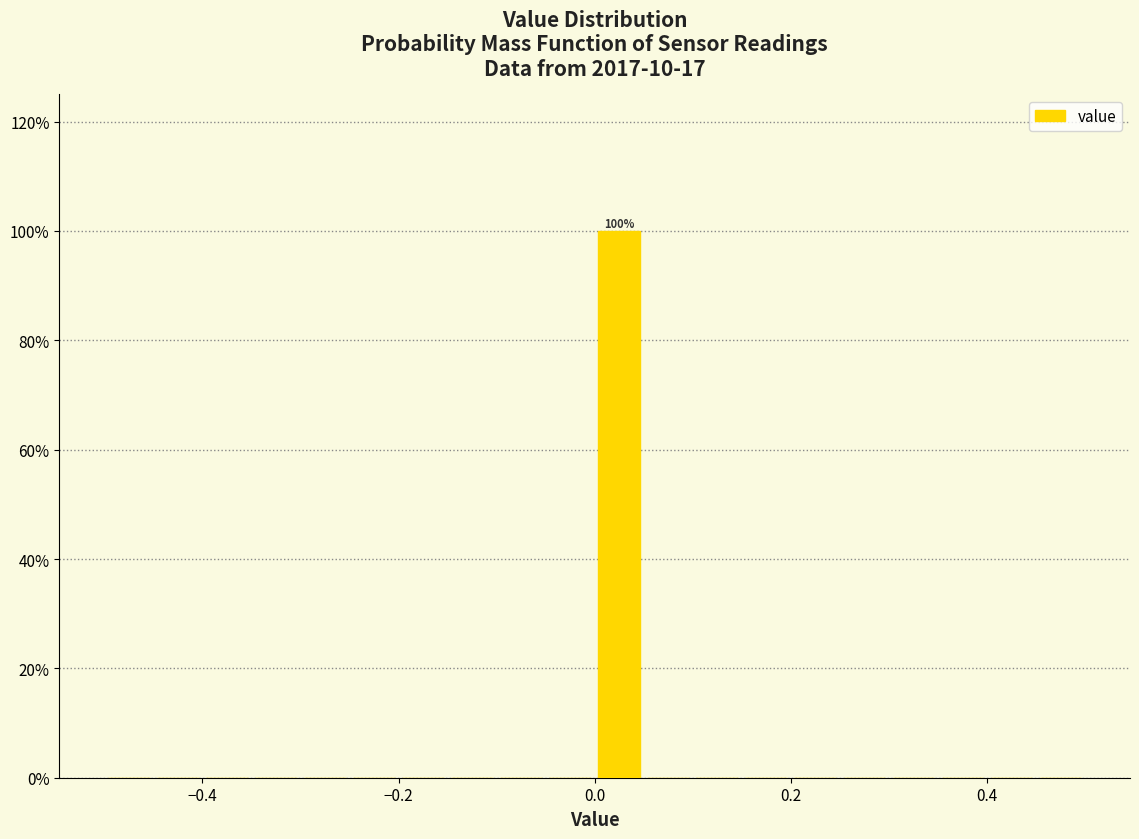

Around what value on the x-axis is the tallest bar? Give the approximate position of its centre, as read against the axis.

0.02